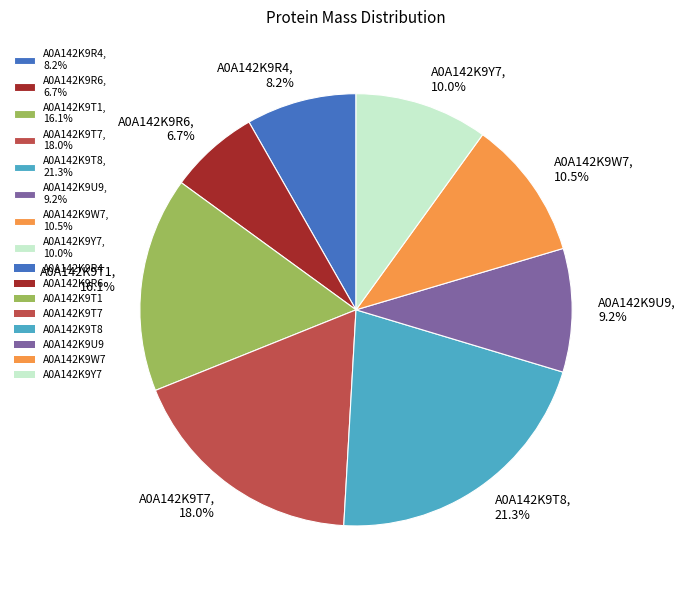

How much of the chart is everything except A0A142K9U9?

90.8%